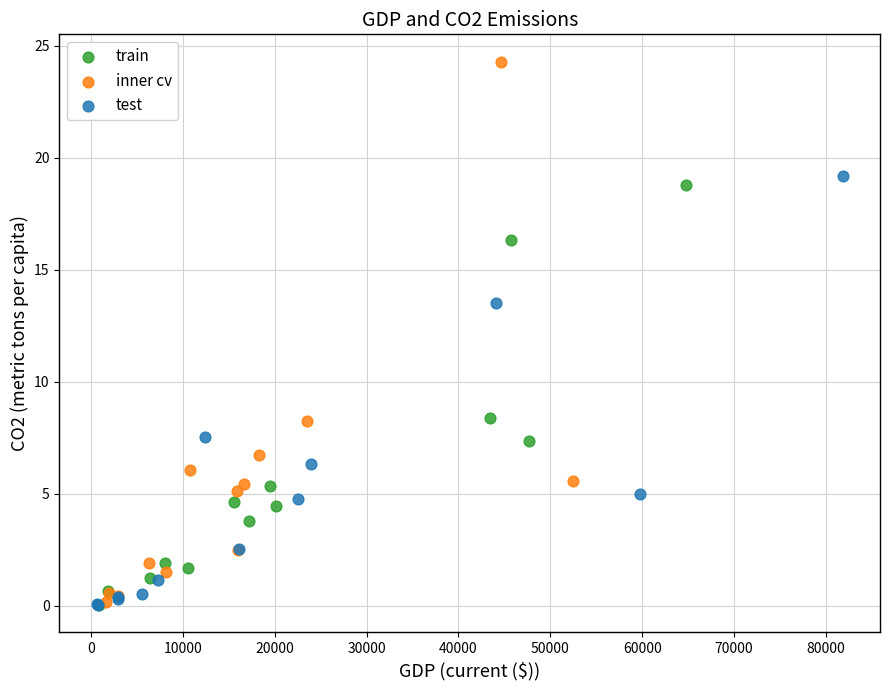

Which series has the widest spread of Y values?

inner cv